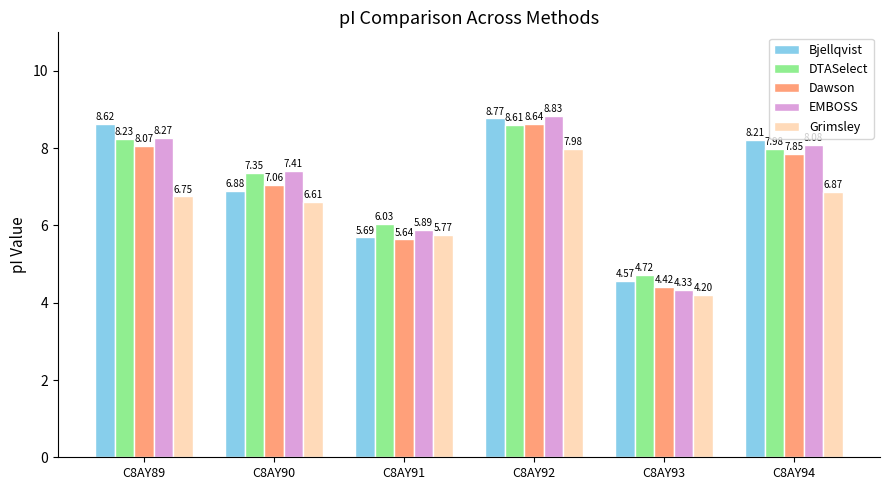

Rank the categories by DTASelect value from highest to lowest.

C8AY92, C8AY89, C8AY94, C8AY90, C8AY91, C8AY93